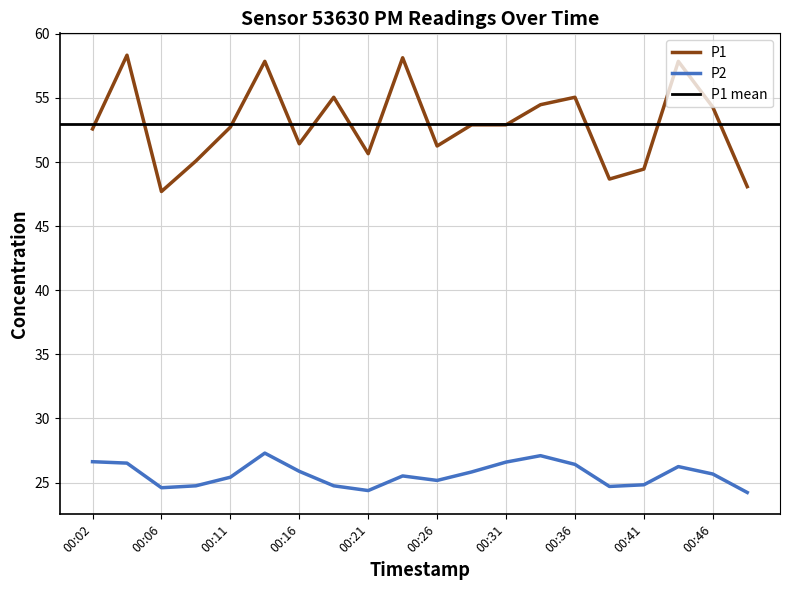

Is this an area chart (filled region under the line)?

No